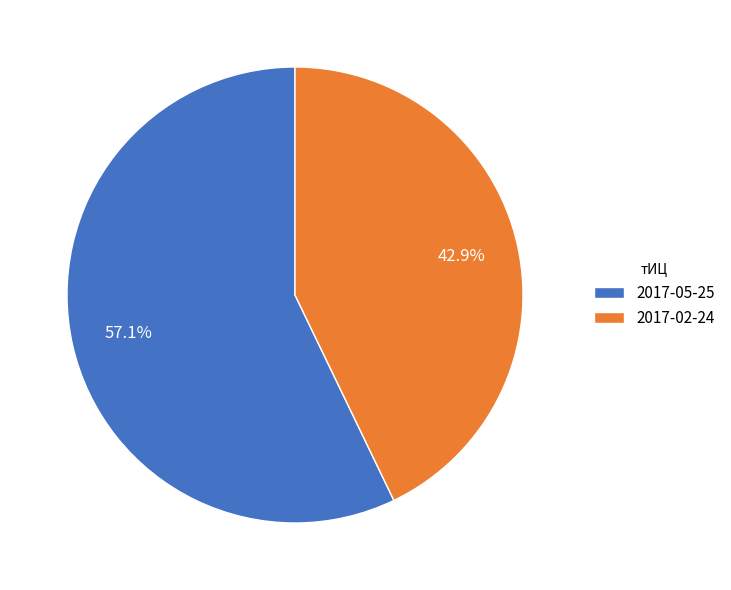

To the nearest percent, what is the difference between the 2017-02-24 and 2017-05-25 slice percentages?

14%